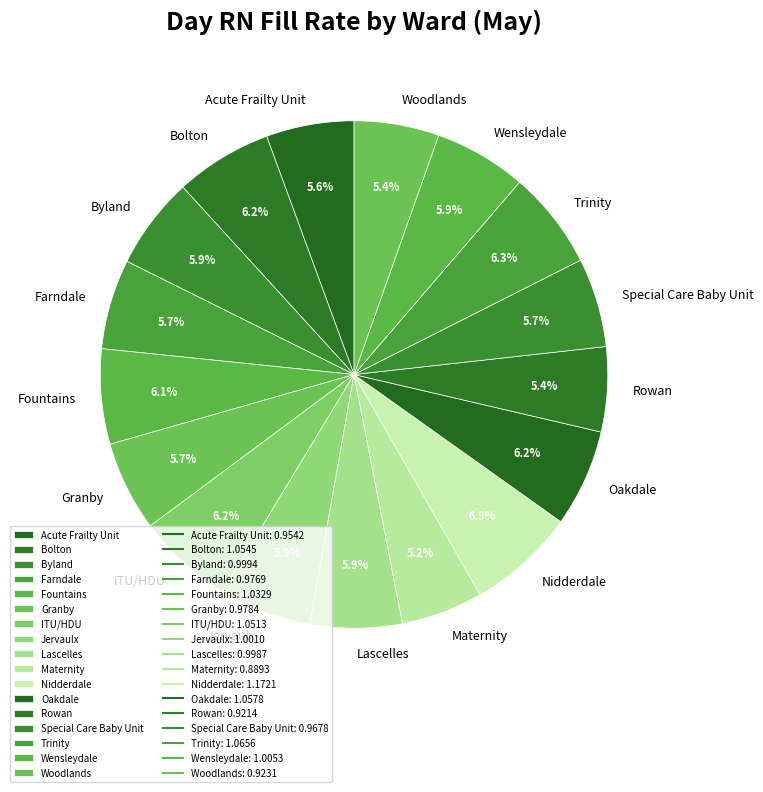

Combined, what portion of the pie is Lascelles and Maternity?

11.1%